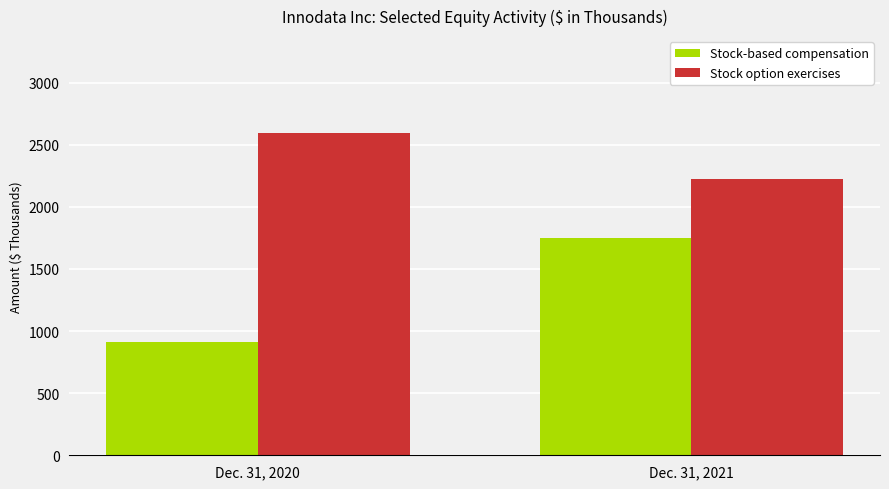

Which series has the largest total across all categories?

Stock option exercises